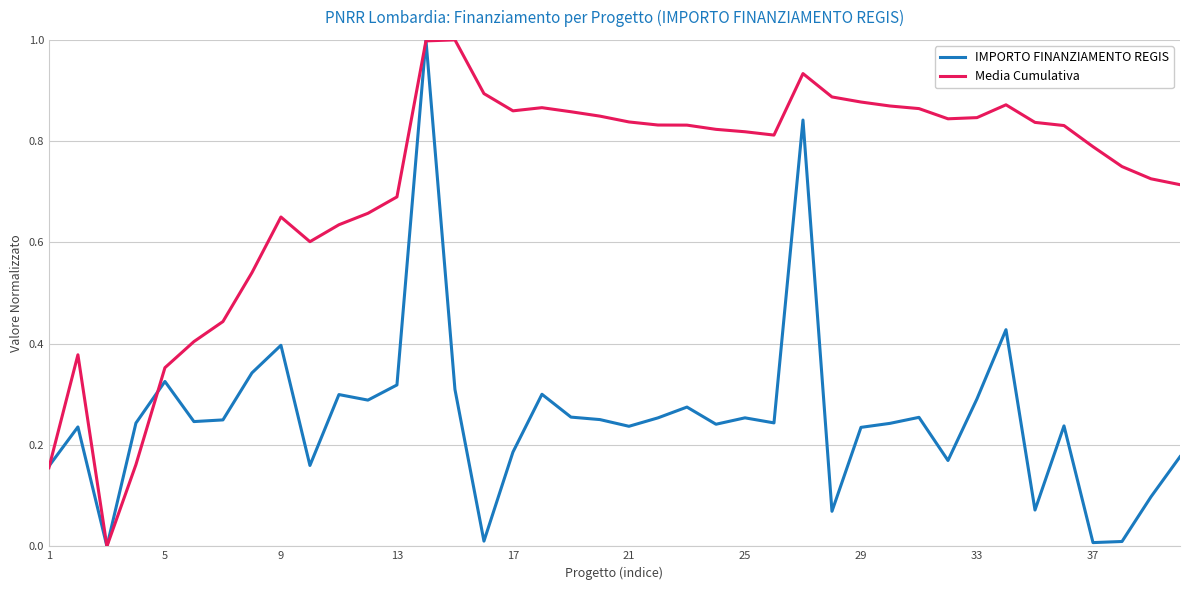

Which series has the largest total across all categories?

Media Cumulativa